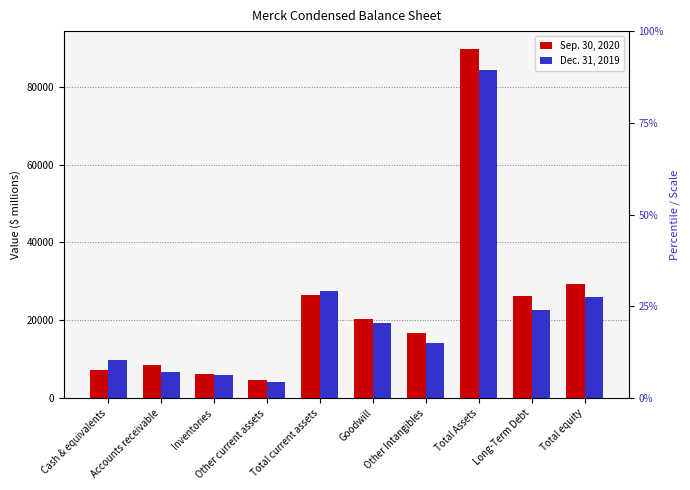

Reading left to right, transcribe all the data shown in this chart.

Sep. 30, 2020: 7356	8422	6128	4671	26577	20248	16677	89800	26321	29270
Dec. 31, 2019: 9676	6778	5978	4277	27483	19425	14196	84397	22736	26001